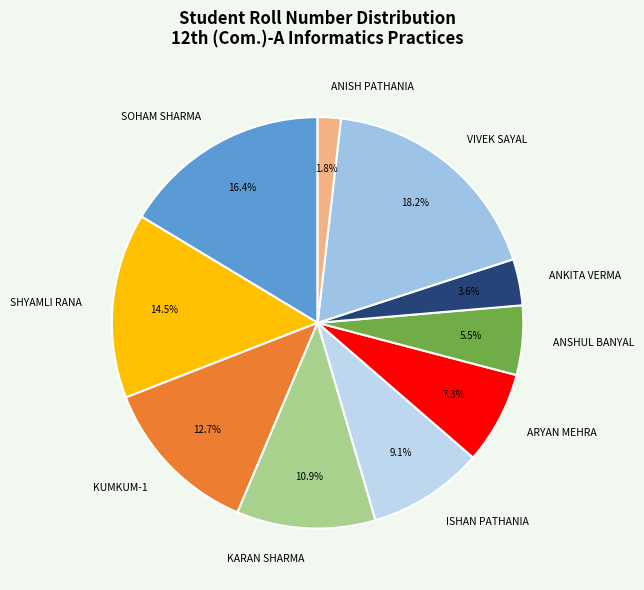

Which category has the smallest portion of the pie?

ANISH PATHANIA